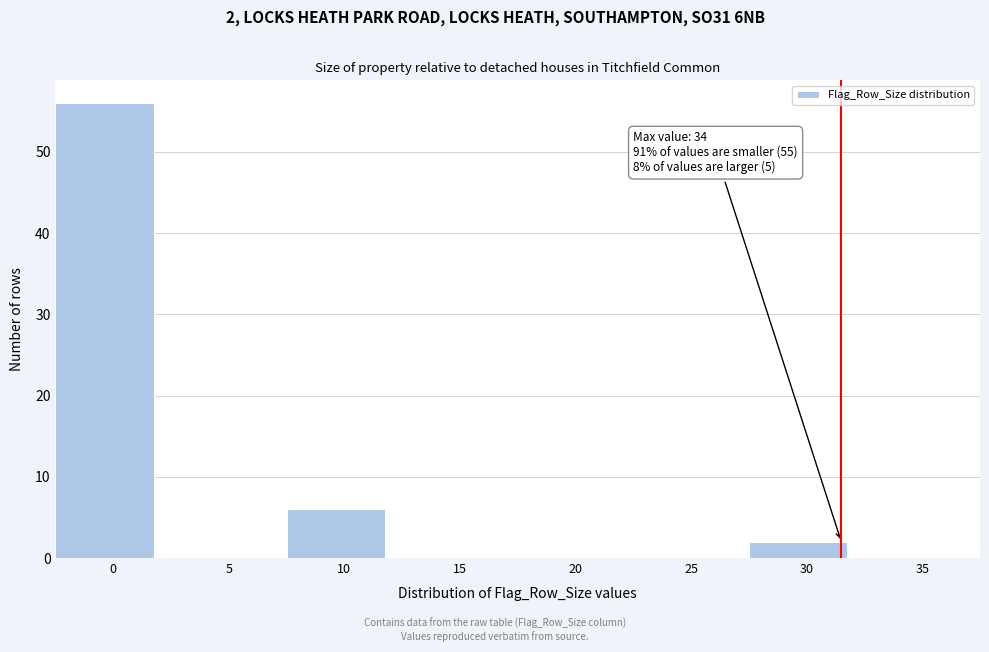

Reading left to right, list all the values displayed in this chart.

0=56	5=0	10=6	15=0	20=0	25=0	30=2	35=0